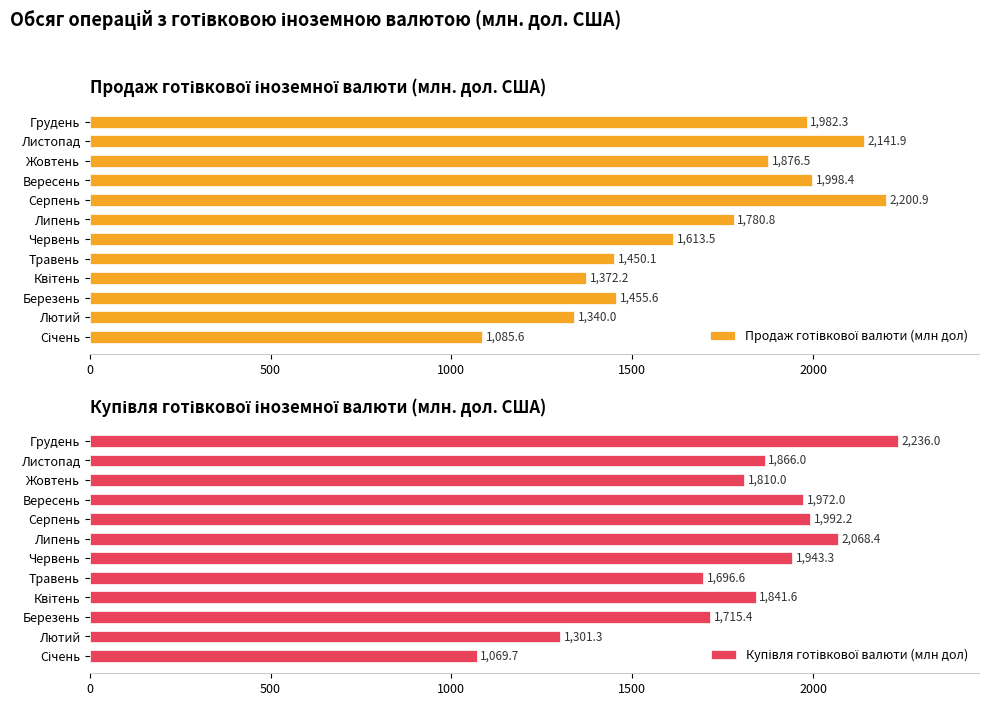

What is the lowest value of the Продаж готівкової валюти (млн дол) series?

1085.6